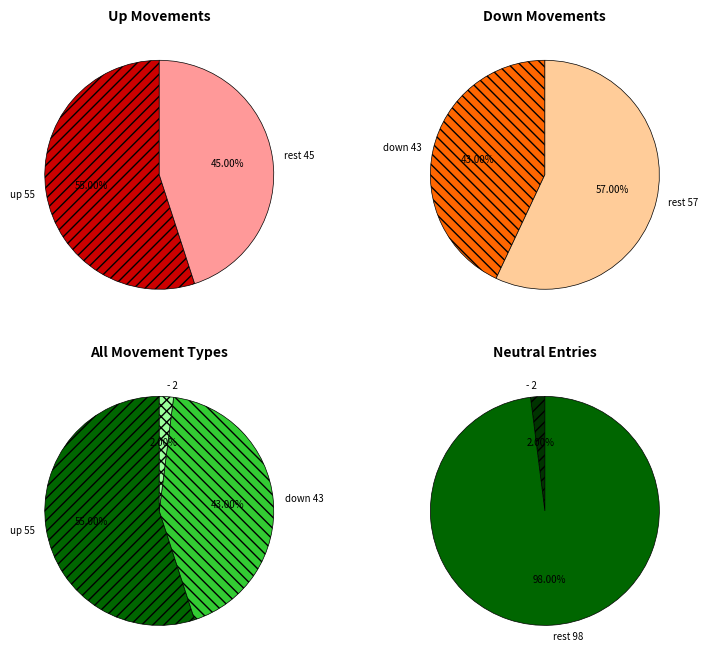

To the nearest percent, what portion does down represent?

43%